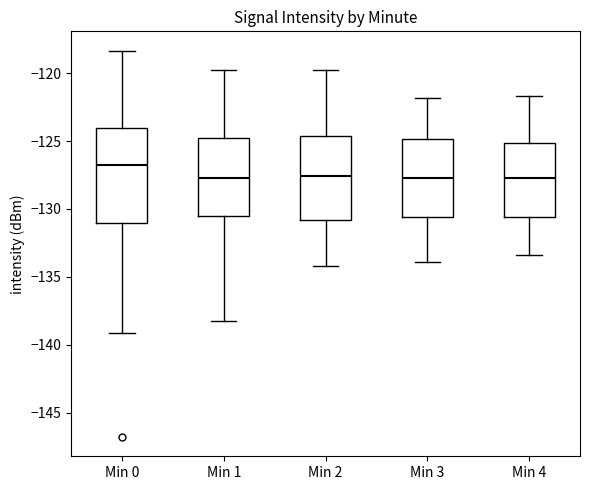

Where does the median line of the box for Min 2 sit on the y-axis? The values are not printed on the chart, so give them approximately, as read against the axis.

-127.5